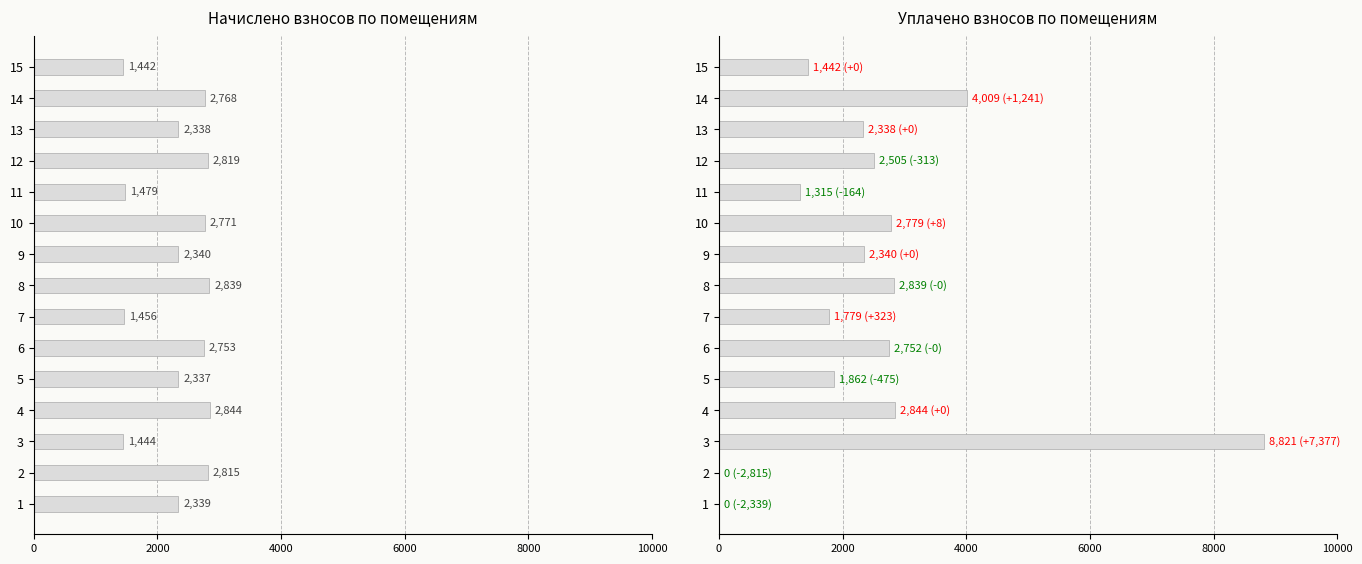

Rank the series at 13 from highest to lowest value.

начислено, уплачено